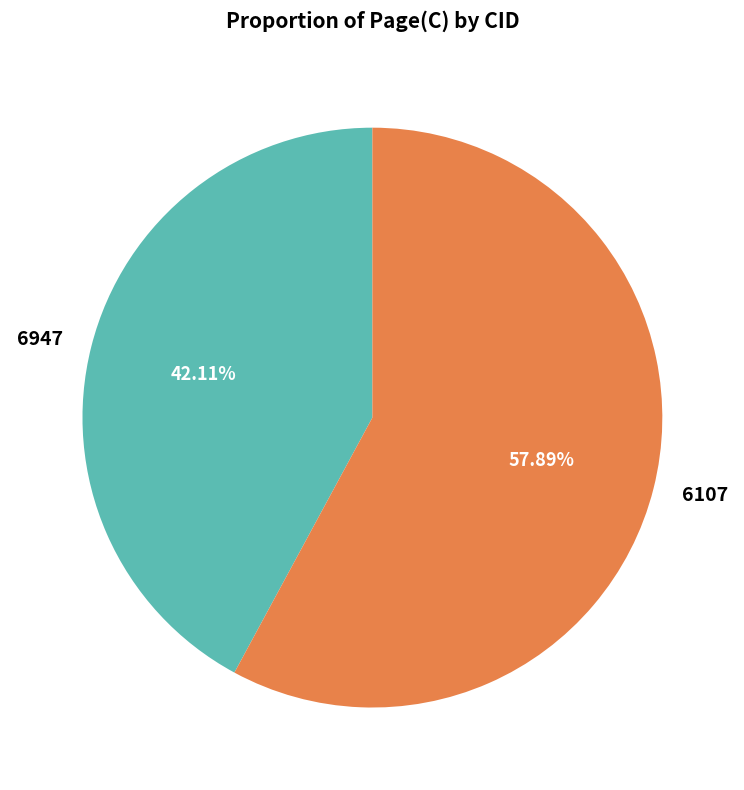

Does 6947 account for over 50% of the chart?

No